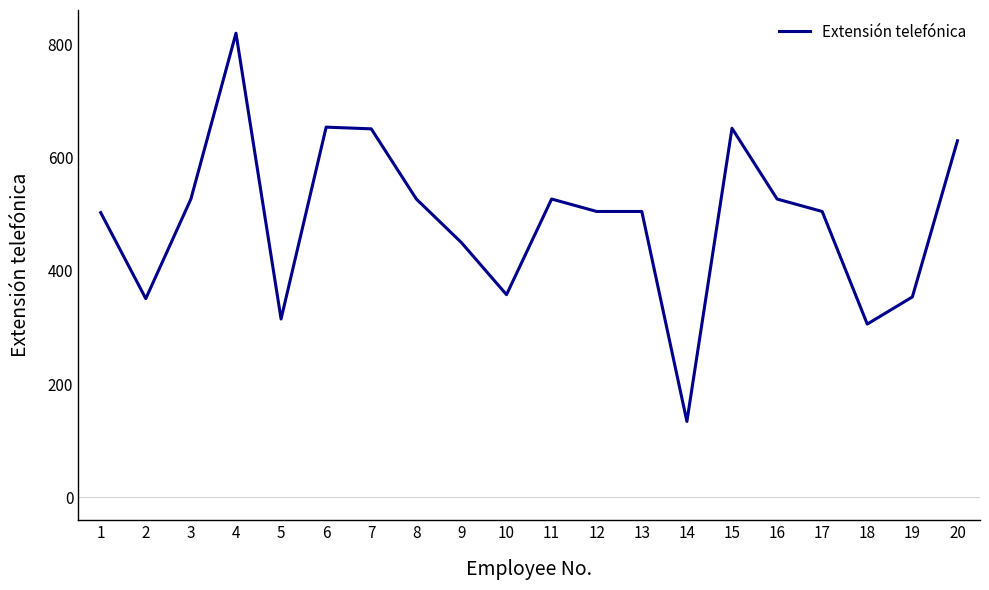

The value at 3 is 884. True or false?

False